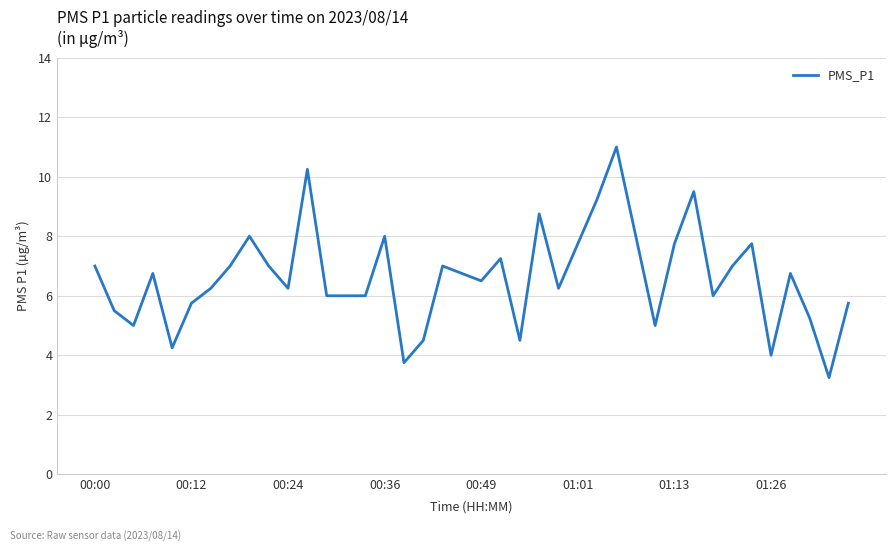

What is the greatest value displayed?

11.0